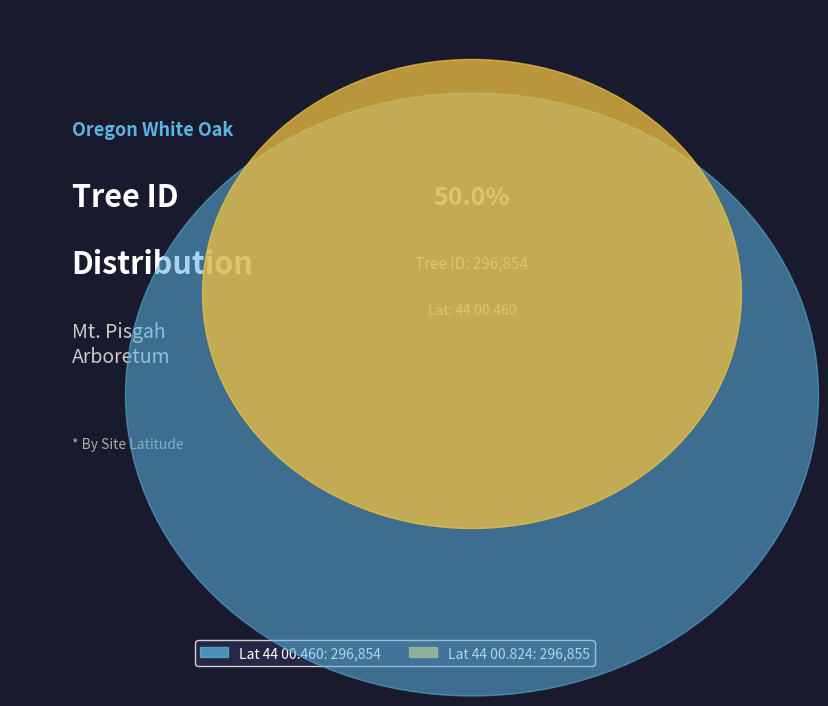

What is the total percentage of 44 00.460 and 44 00.824?

100.0%